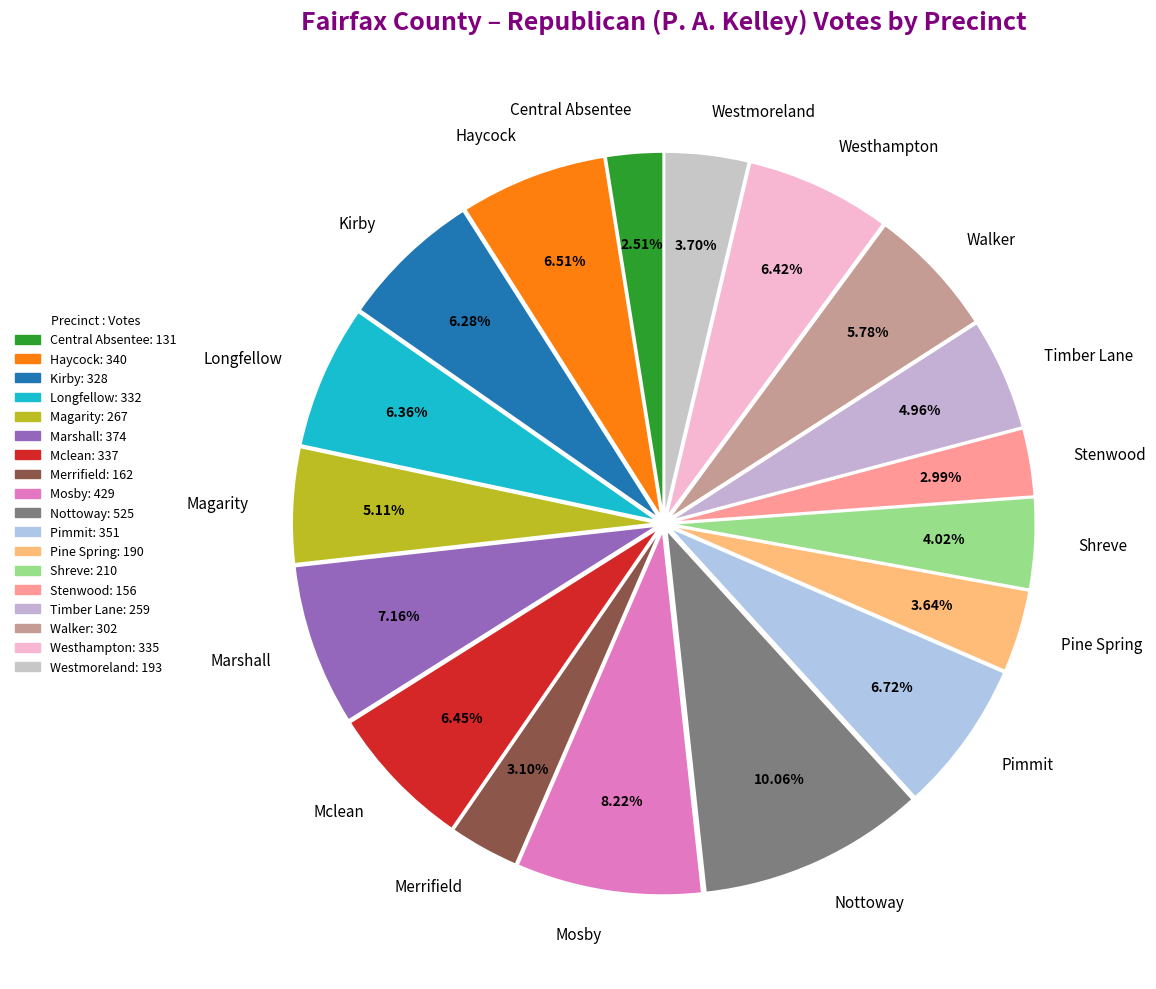

What is the ratio of the value at Central Absentee to the value at Mosby?

0.3